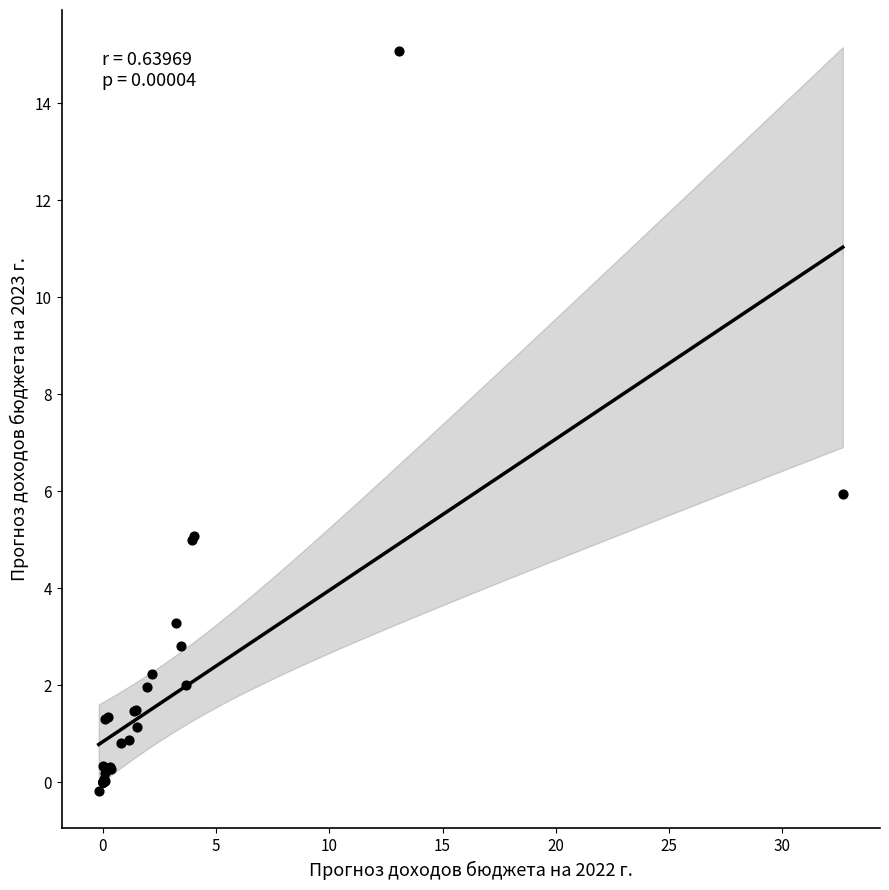

What Y value in the scatter plot is closest to 7?

5.9